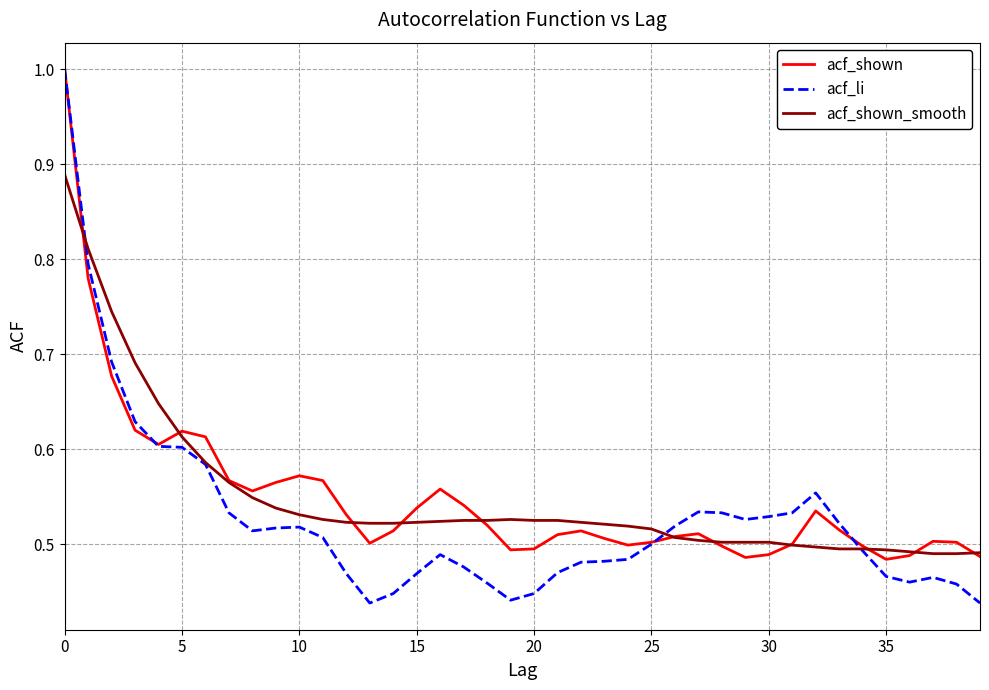

How many lines are shown in the chart?

3